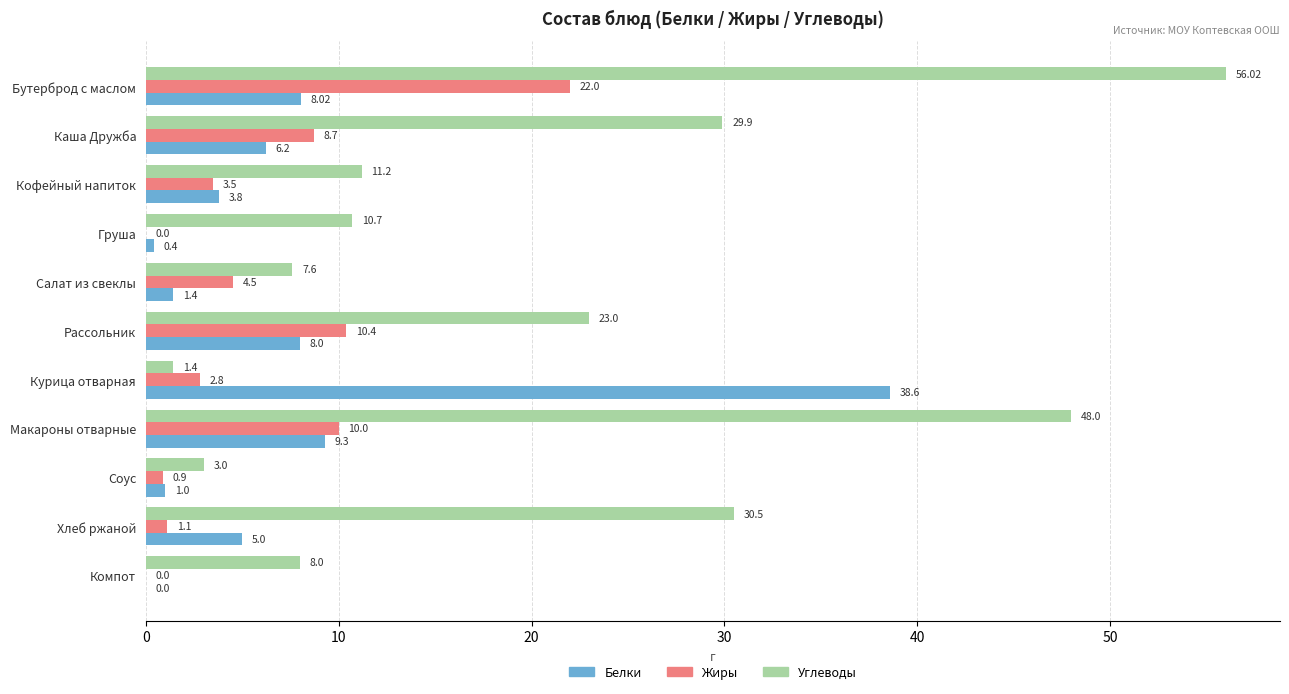

Between Салат из свеклы and Рассольник, which series saw the biggest shift?

Углеводы